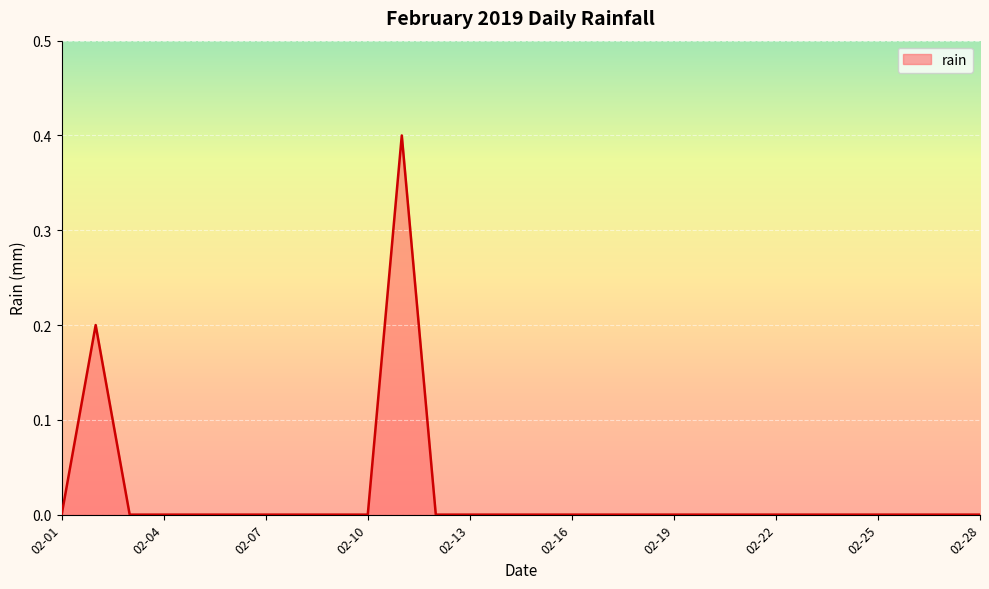

What is the greatest value displayed?

0.4